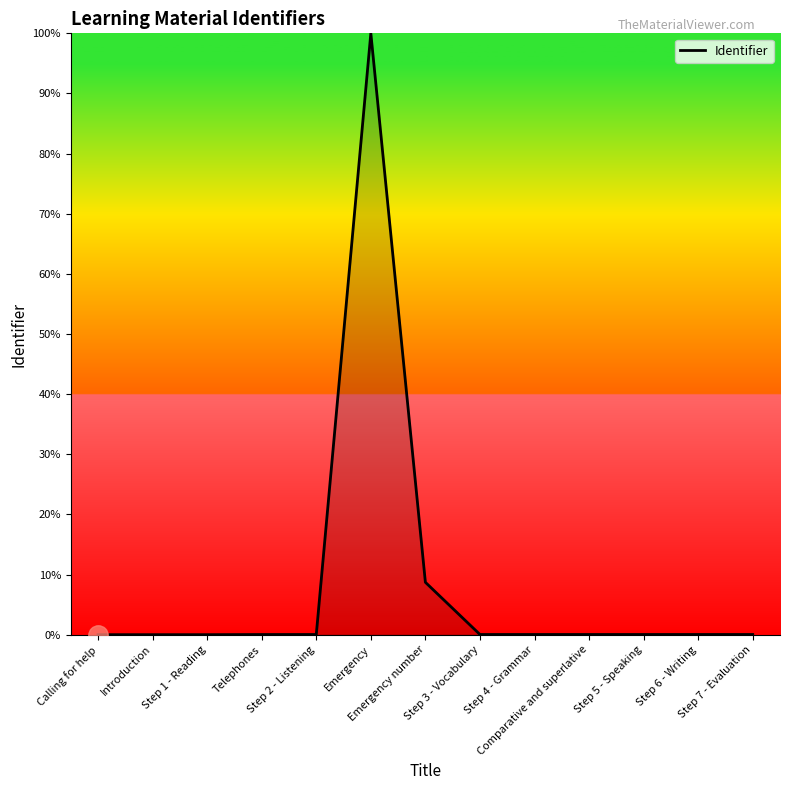

What is the sum of all values?

108.9